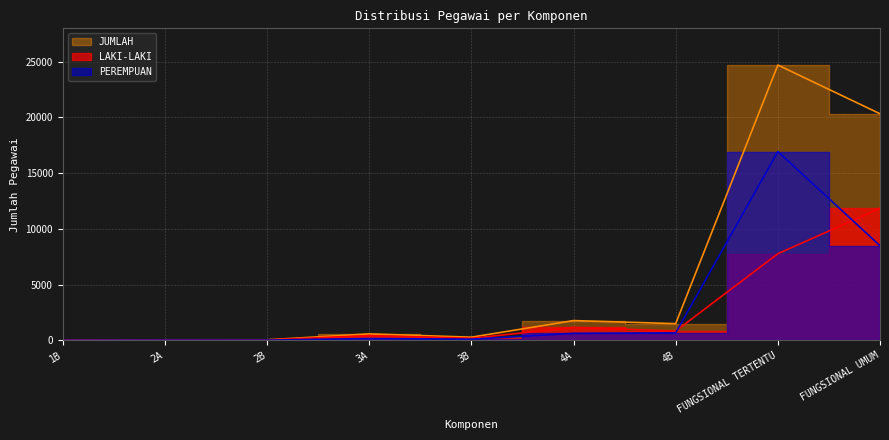

True or false: PEREMPUAN and LAKI-LAKI cross at least once.

True